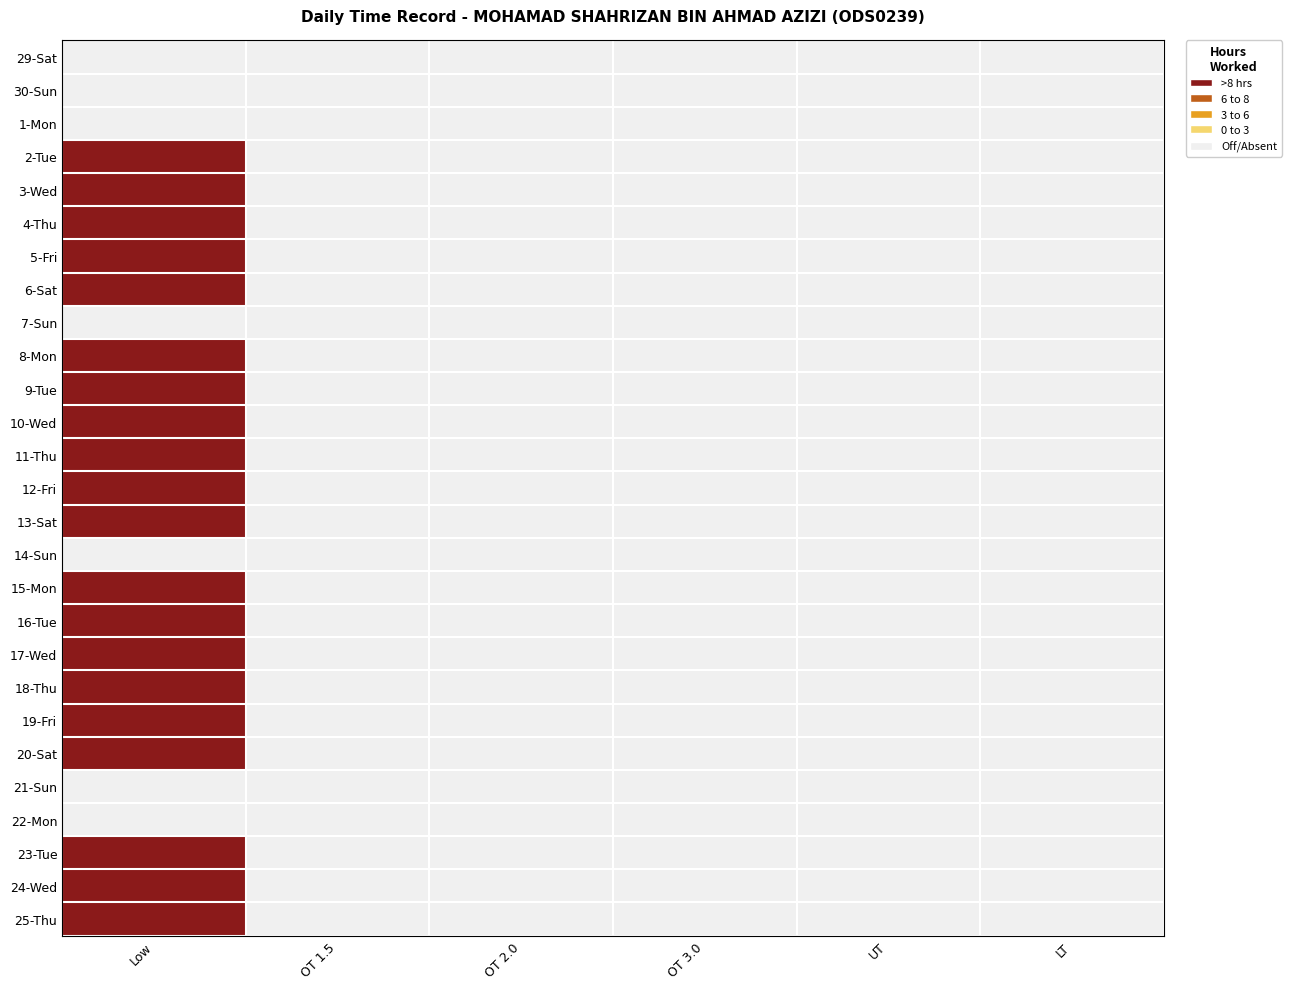

Reading left to right, list all the values displayed in this chart.

29-Sat: Low=0.0	OT 1.5=0.0	OT 2.0=0.0	OT 3.0=0.0	UT=0.0	LT=0.0
30-Sun: Low=0.0	OT 1.5=0.0	OT 2.0=0.0	OT 3.0=0.0	UT=0.0	LT=0.0
1-Mon: Low=0.0	OT 1.5=0.0	OT 2.0=0.0	OT 3.0=0.0	UT=0.0	LT=0.0
2-Tue: Low=8.8	OT 1.5=0.0	OT 2.0=0.0	OT 3.0=0.0	UT=0.0	LT=0.0
3-Wed: Low=9.2	OT 1.5=0.0	OT 2.0=0.0	OT 3.0=0.0	UT=0.0	LT=0.0
4-Thu: Low=9.6	OT 1.5=0.0	OT 2.0=0.0	OT 3.0=0.0	UT=0.0	LT=0.0
5-Fri: Low=9.2	OT 1.5=0.0	OT 2.0=0.0	OT 3.0=0.0	UT=0.0	LT=0.0
6-Sat: Low=9.4	OT 1.5=0.0	OT 2.0=0.0	OT 3.0=0.0	UT=0.0	LT=0.0
7-Sun: Low=0.0	OT 1.5=0.0	OT 2.0=0.0	OT 3.0=0.0	UT=0.0	LT=0.0
8-Mon: Low=9.1	OT 1.5=0.0	OT 2.0=0.0	OT 3.0=0.0	UT=0.0	LT=0.0
9-Tue: Low=9.0	OT 1.5=0.0	OT 2.0=0.0	OT 3.0=0.0	UT=0.0	LT=0.0
10-Wed: Low=9.2	OT 1.5=0.0	OT 2.0=0.0	OT 3.0=0.0	UT=0.0	LT=0.0
11-Thu: Low=9.1	OT 1.5=0.0	OT 2.0=0.0	OT 3.0=0.0	UT=0.0	LT=0.0
12-Fri: Low=9.3	OT 1.5=0.0	OT 2.0=0.0	OT 3.0=0.0	UT=0.0	LT=0.0
13-Sat: Low=9.5	OT 1.5=0.0	OT 2.0=0.0	OT 3.0=0.0	UT=0.0	LT=0.0
14-Sun: Low=0.0	OT 1.5=0.0	OT 2.0=0.0	OT 3.0=0.0	UT=0.0	LT=0.0
15-Mon: Low=9.2	OT 1.5=0.0	OT 2.0=0.0	OT 3.0=0.0	UT=0.0	LT=0.0
16-Tue: Low=9.1	OT 1.5=0.0	OT 2.0=0.0	OT 3.0=0.0	UT=0.0	LT=0.0
17-Wed: Low=9.4	OT 1.5=0.0	OT 2.0=0.0	OT 3.0=0.0	UT=0.0	LT=0.0
18-Thu: Low=9.3	OT 1.5=0.0	OT 2.0=0.0	OT 3.0=0.0	UT=0.0	LT=0.0
19-Fri: Low=9.3	OT 1.5=0.0	OT 2.0=0.0	OT 3.0=0.0	UT=0.0	LT=0.0
20-Sat: Low=9.5	OT 1.5=0.0	OT 2.0=0.0	OT 3.0=0.0	UT=0.0	LT=0.0
21-Sun: Low=0.0	OT 1.5=0.0	OT 2.0=0.0	OT 3.0=0.0	UT=0.0	LT=0.0
22-Mon: Low=0.0	OT 1.5=0.0	OT 2.0=0.0	OT 3.0=0.0	UT=0.0	LT=0.0
23-Tue: Low=9.2	OT 1.5=0.0	OT 2.0=0.0	OT 3.0=0.0	UT=0.0	LT=0.0
24-Wed: Low=9.3	OT 1.5=0.0	OT 2.0=0.0	OT 3.0=0.0	UT=0.0	LT=0.0
25-Thu: Low=9.2	OT 1.5=0.0	OT 2.0=0.0	OT 3.0=0.0	UT=0.0	LT=0.0